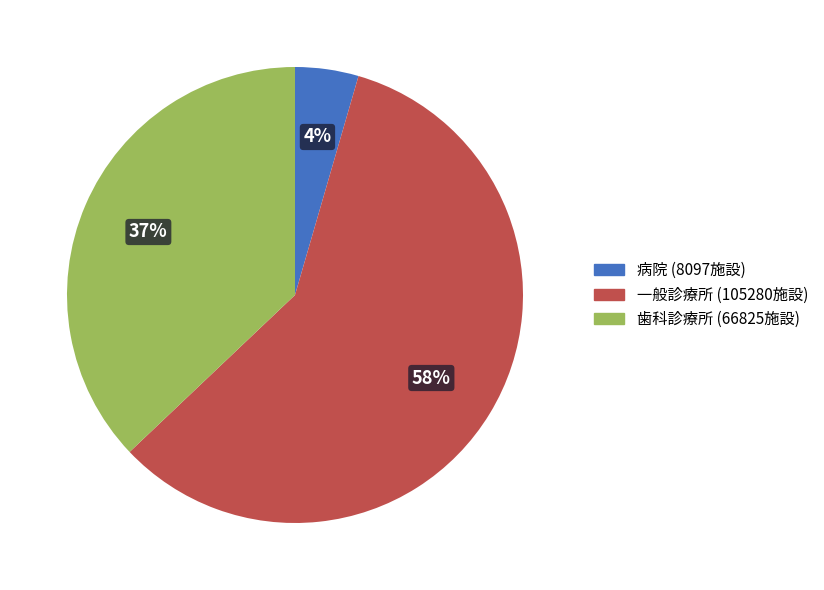

Is there a majority slice in this chart?

Yes